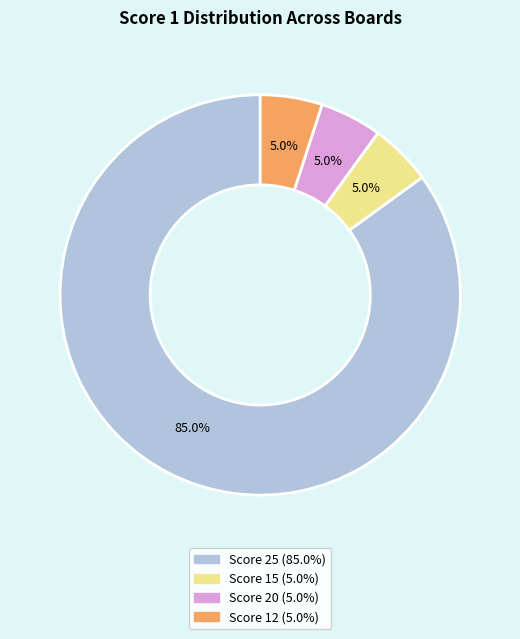

To the nearest percent, what portion does Score 12 represent?

5%